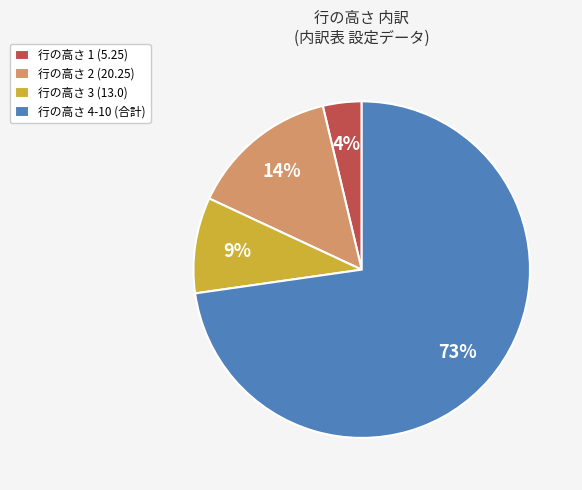

Combined, do 行の高さ 1 (5.25) and 行の高さ 4-10 (合計) account for over 50%?

Yes